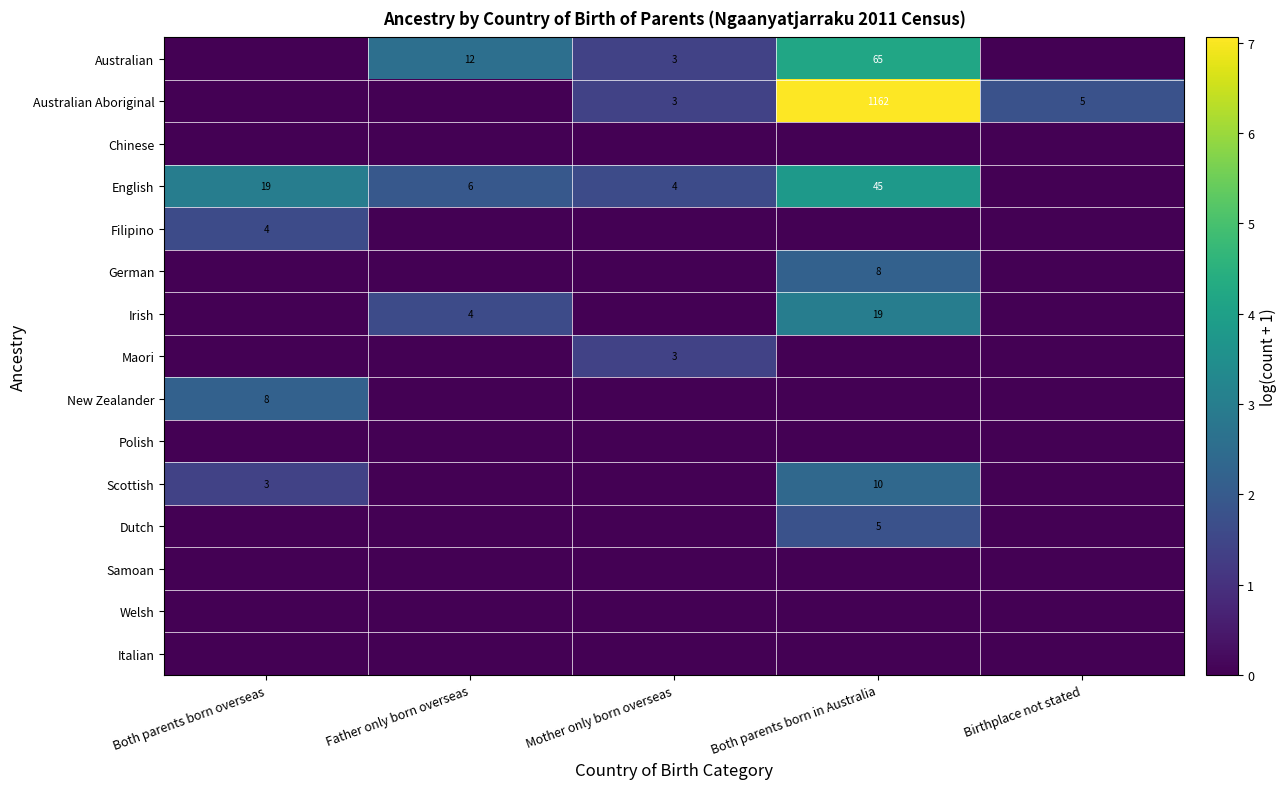

Is it true that Dutch equals 5 at Both parents born in Australia?

True